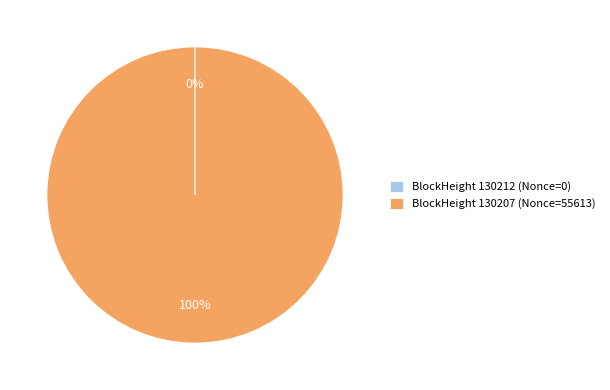

To the nearest percent, what is the average slice percentage?

50%